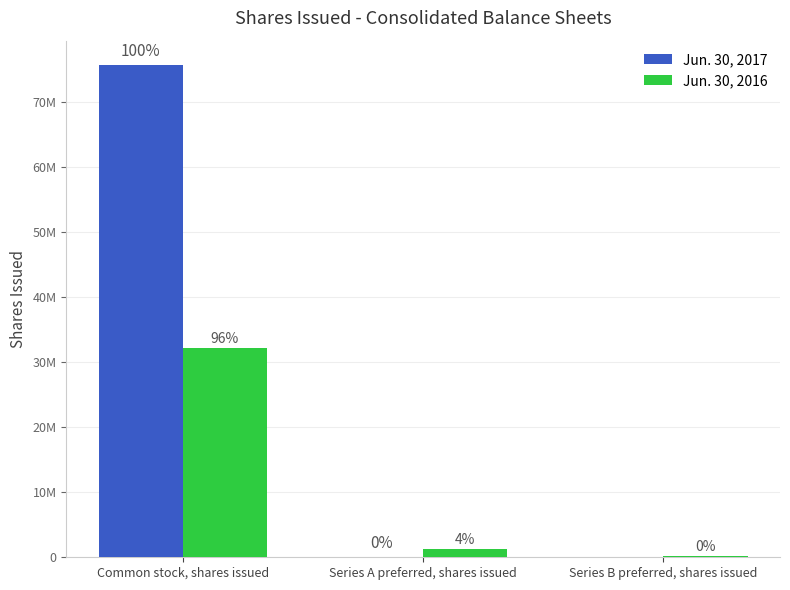

Are the bars grouped side by side (vs. stacked)?

Yes